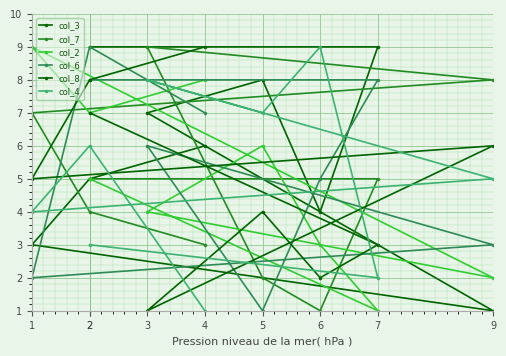

What are all the series names shown in the legend?

col_3, col_7, col_2, col_6, col_8, col_4